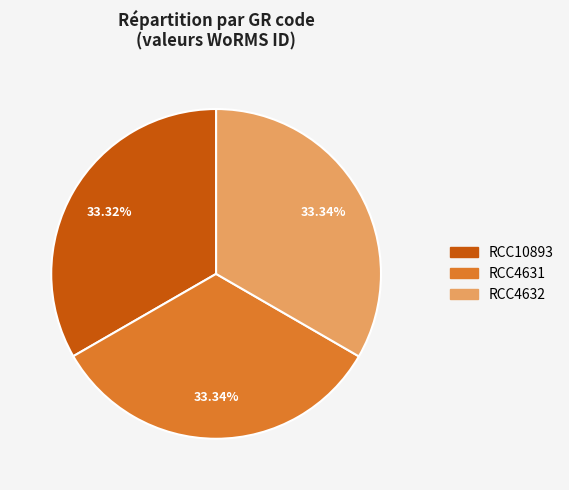

Approximately how many times larger is the value at RCC10893 compared to RCC4632?

1.0